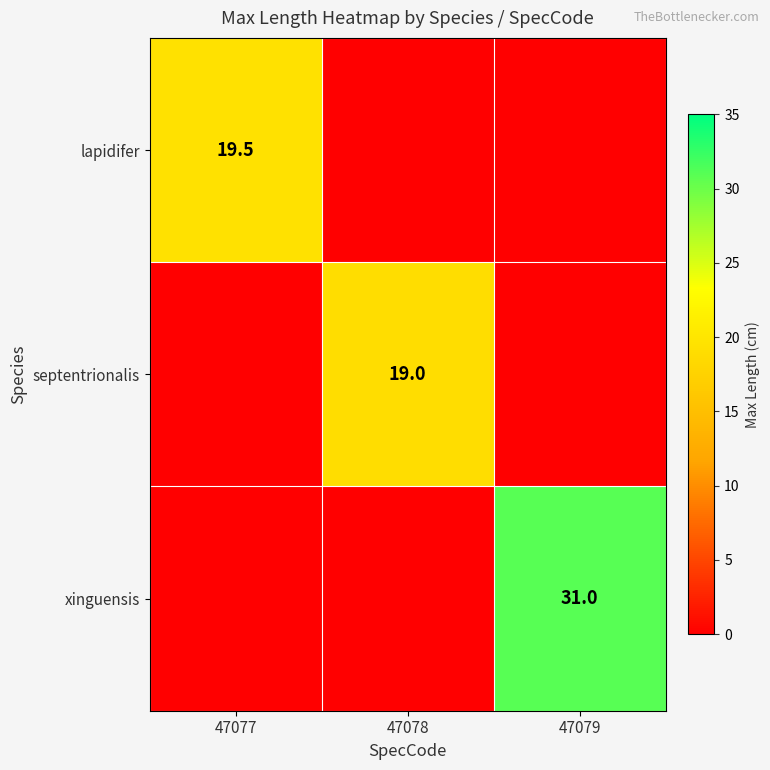

Between 47077 and 47079, which is larger?

47077